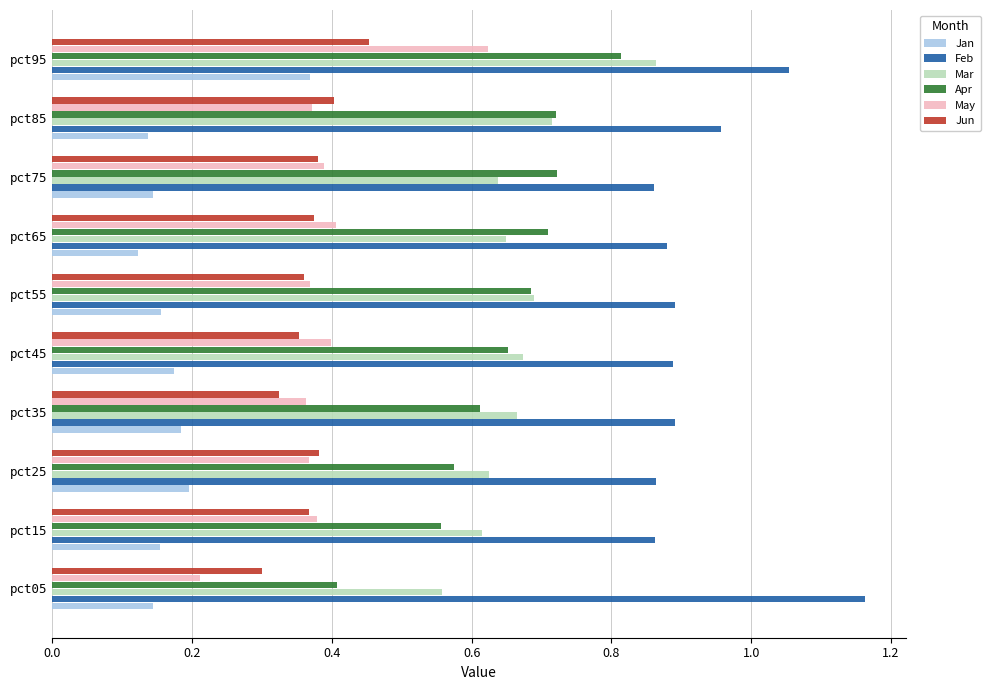

What is the sum of all Mar values?

6.7